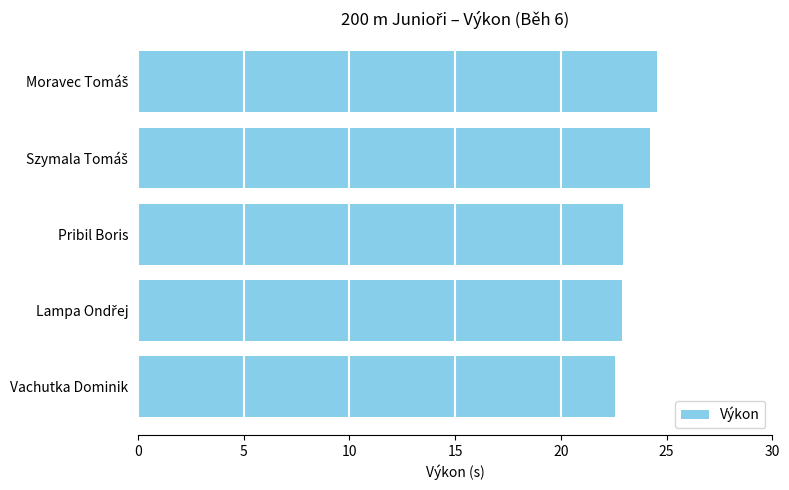

What is the sum of all values?

117.2